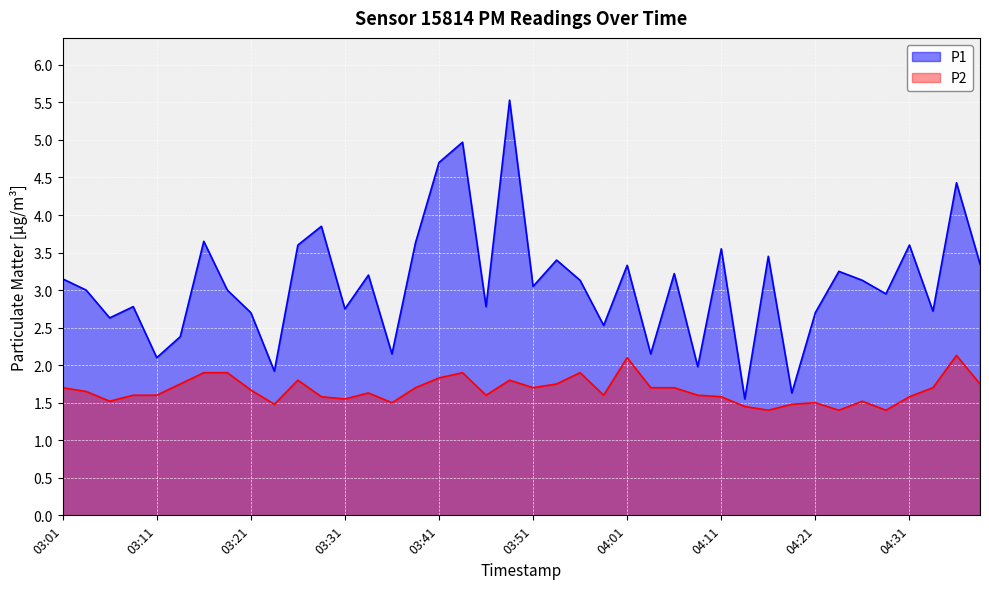

What is the sum of all P1 values?

123.6